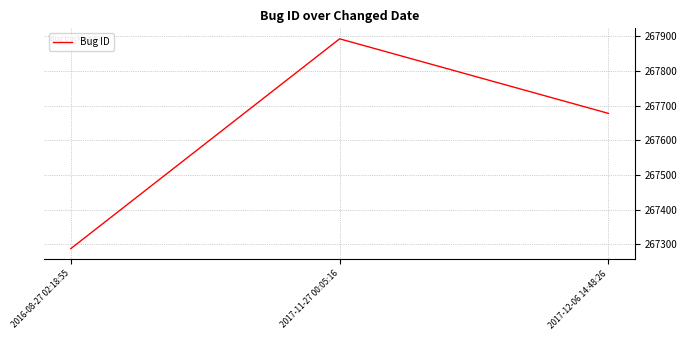

What is the difference between the values at 2017-11-27 00:05:16 and 2017-12-06 14:48:26?

215